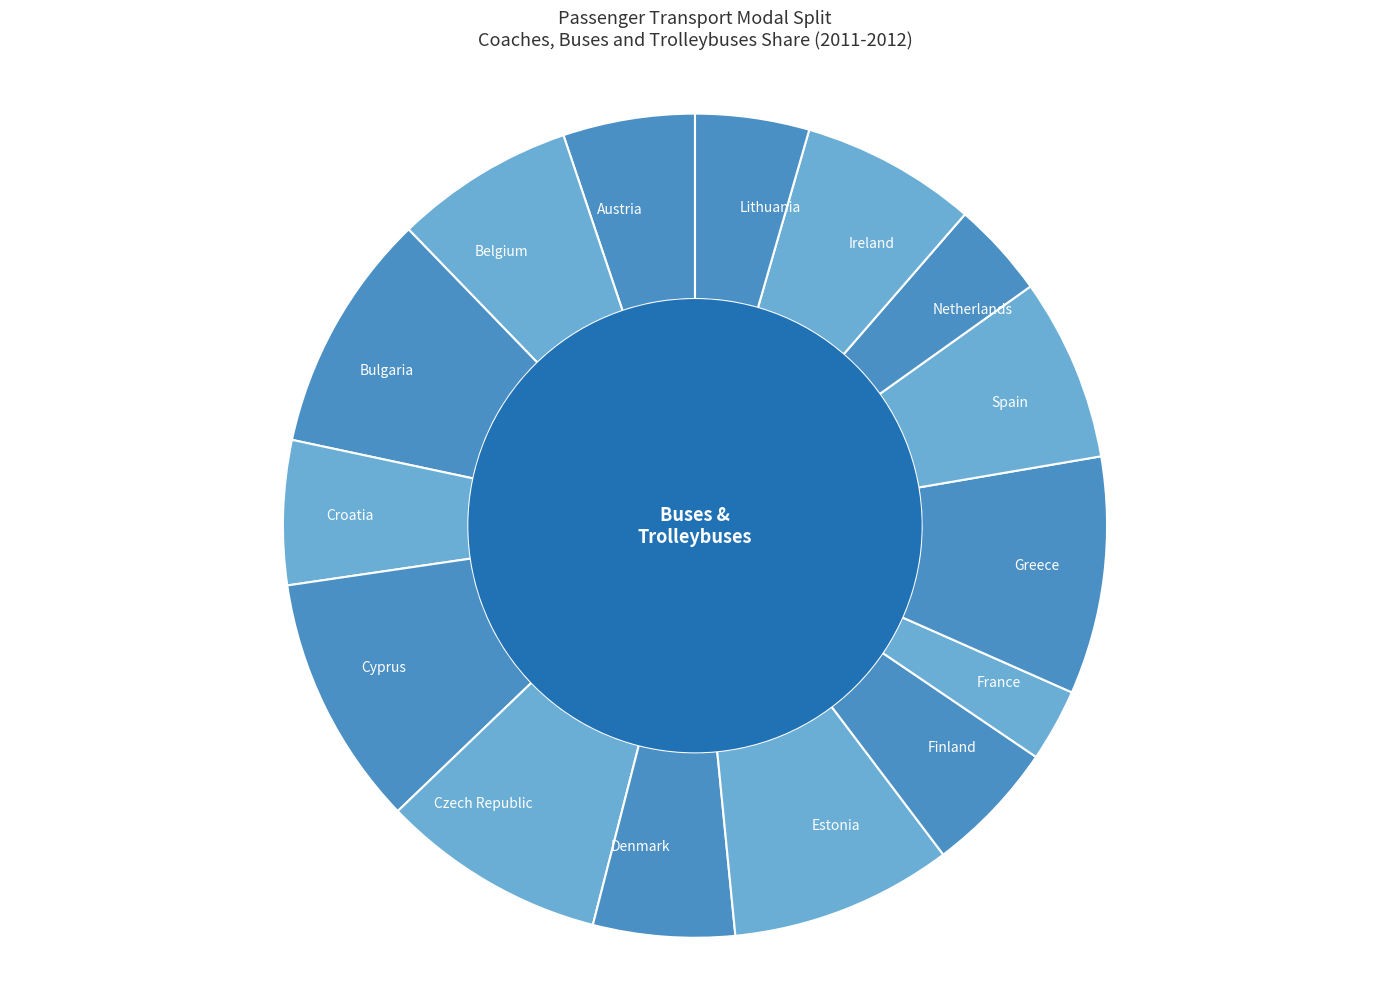

Combined, do Spain and Denmark account for over 50%?

No